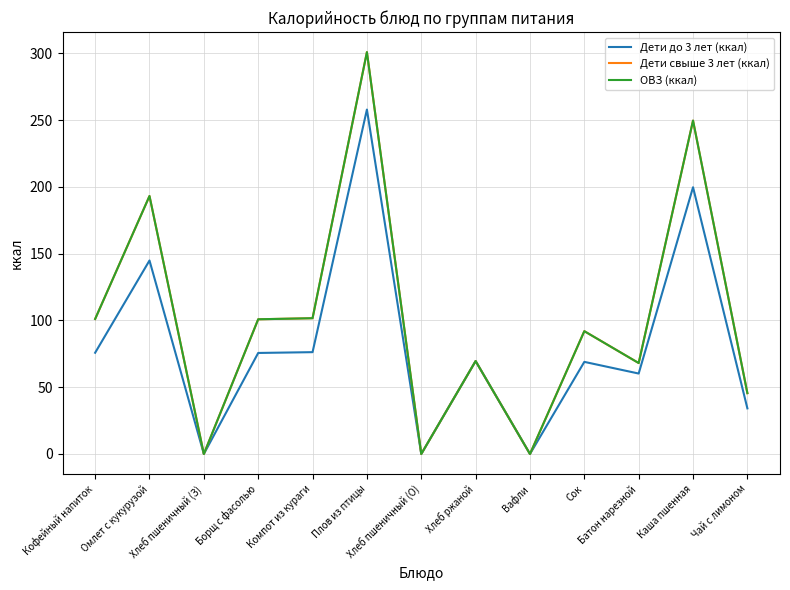

What is the highest value of the Дети свыше 3 лет (ккал) series?

301.0